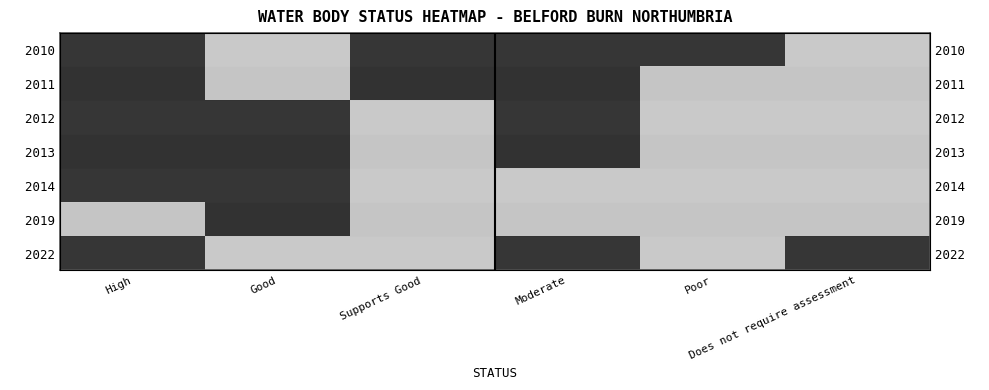

At which category is the sum across all series the highest?

High